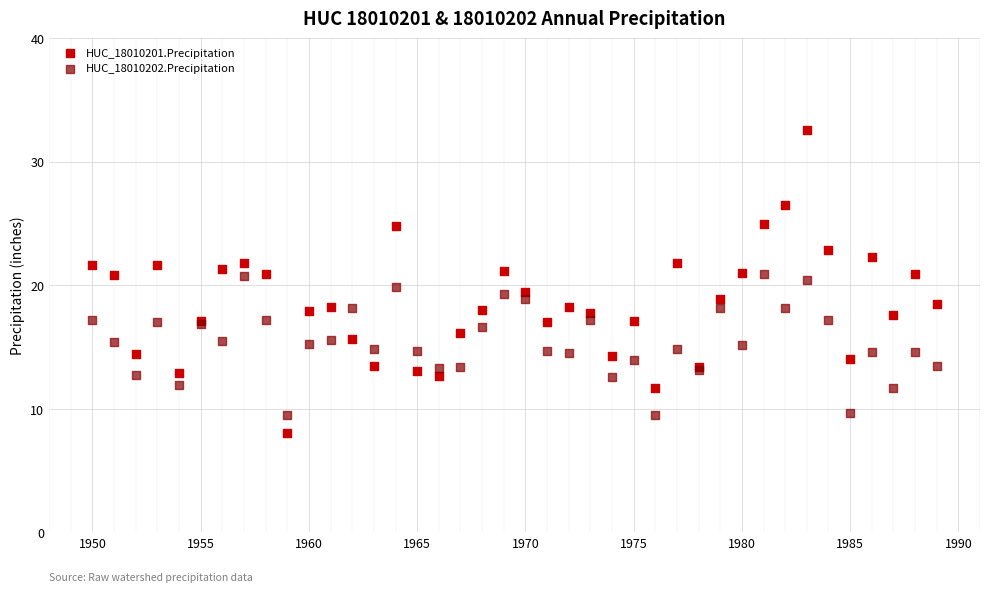

Which series has the widest spread of Y values?

HUC_18010201.Precipitation